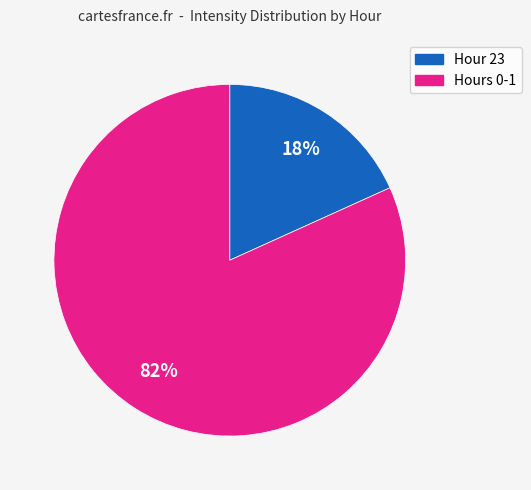

To the nearest percent, what is the difference between the largest and smallest slice percentages?

64%